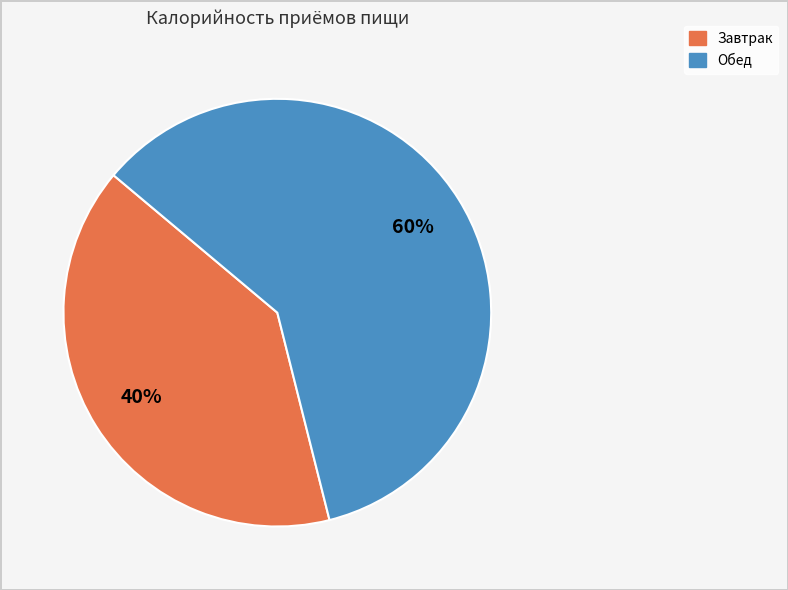

To the nearest percent, what is the combined percentage of Завтрак and Обед?

100%